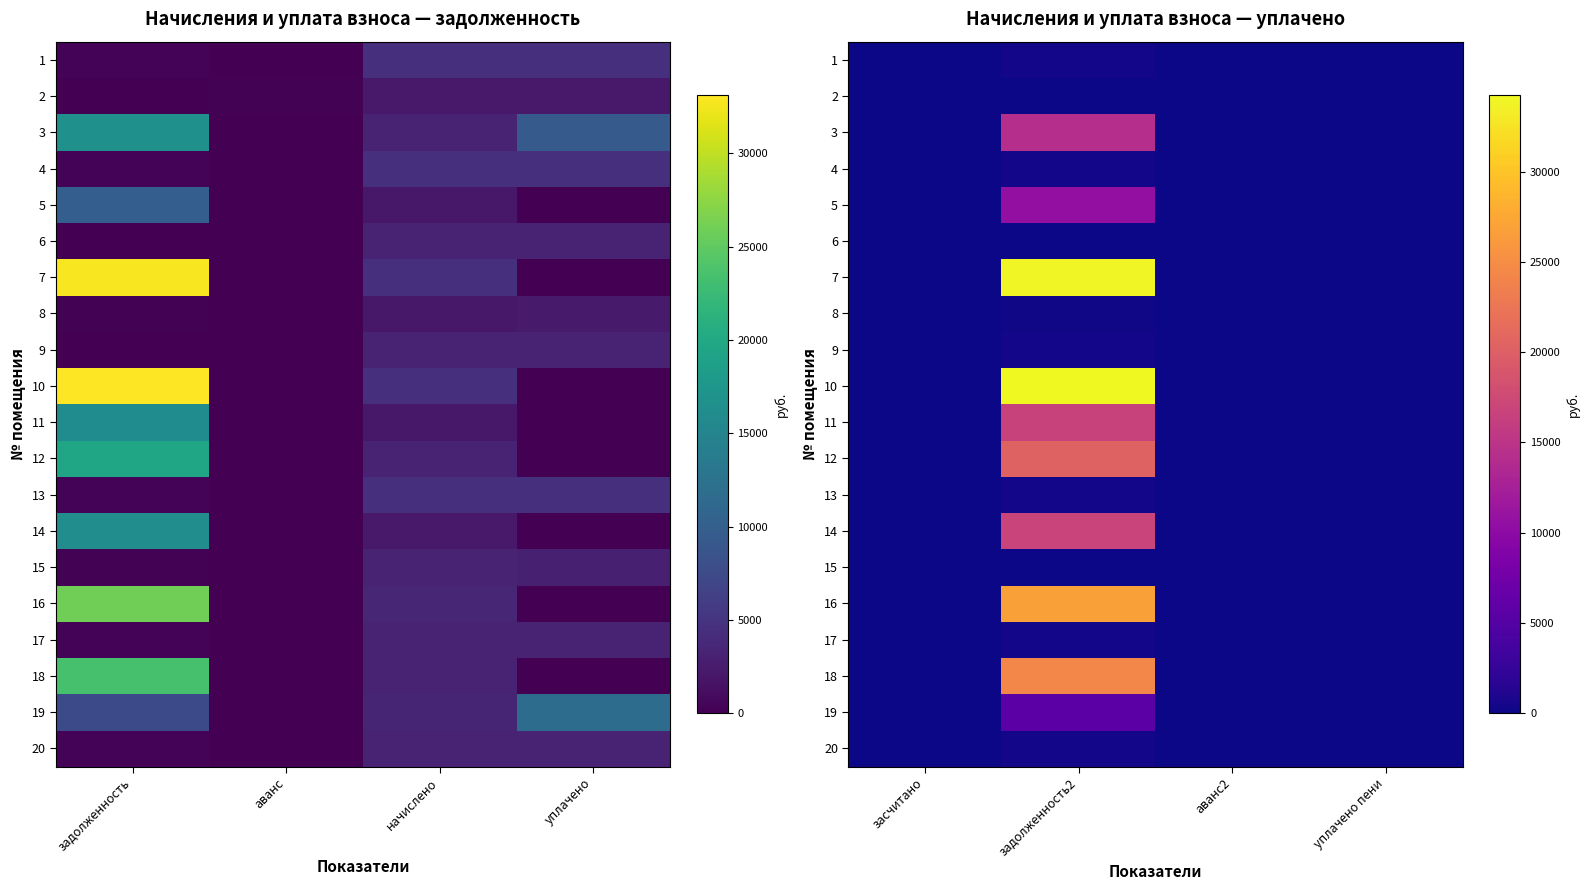

What is the maximum value for 9?

267.7